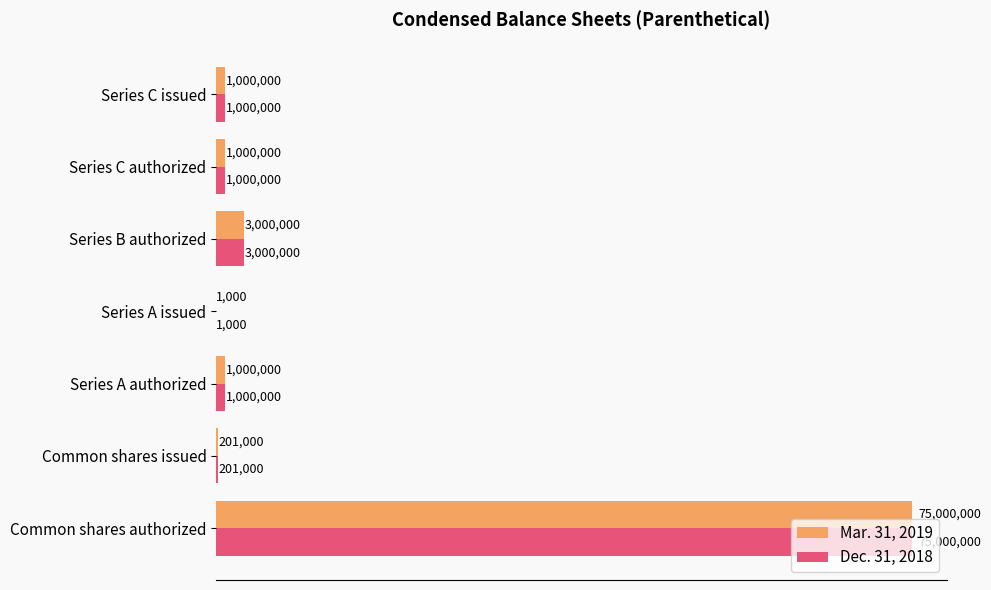

What is the average value of the Dec. 31, 2018 series?

11600286